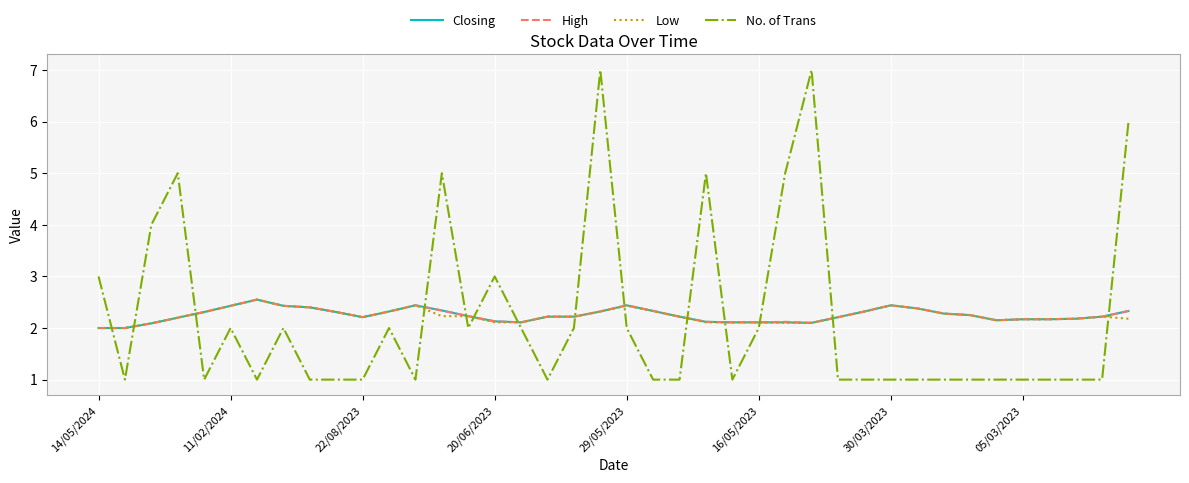

What is the maximum value shown in the chart?

7.0